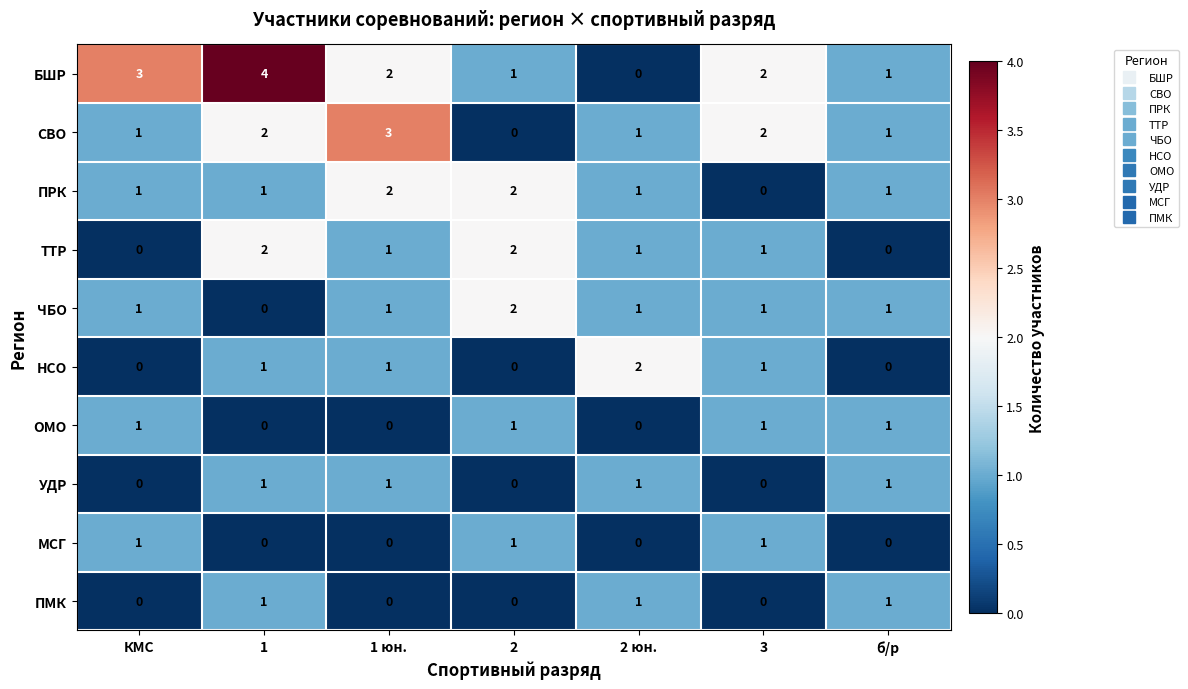

True or false: ПМК has a value of 0 at 3.

True